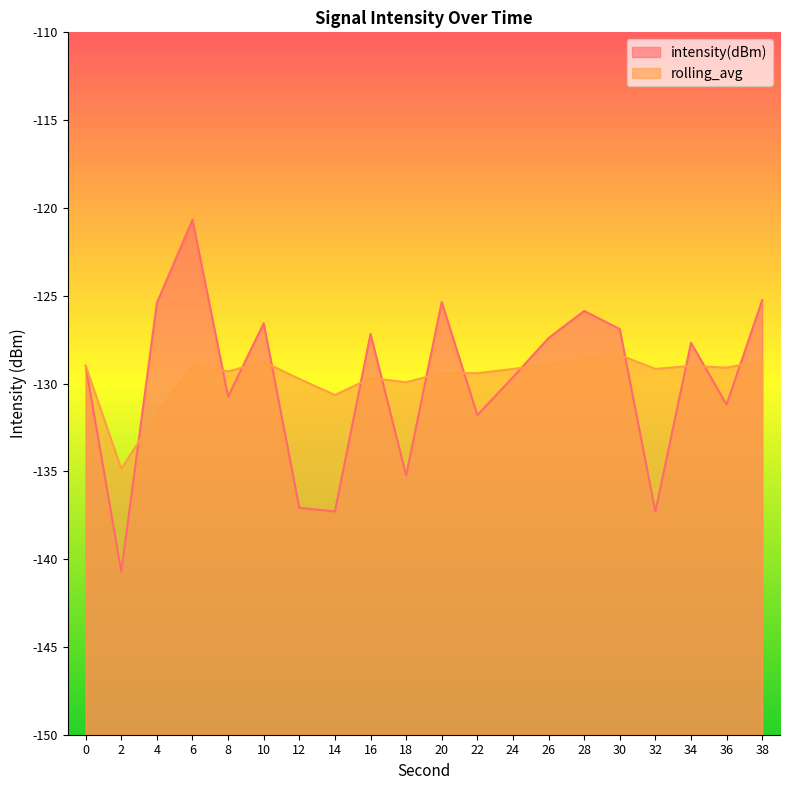

Between 4 and 26, which is larger?

4